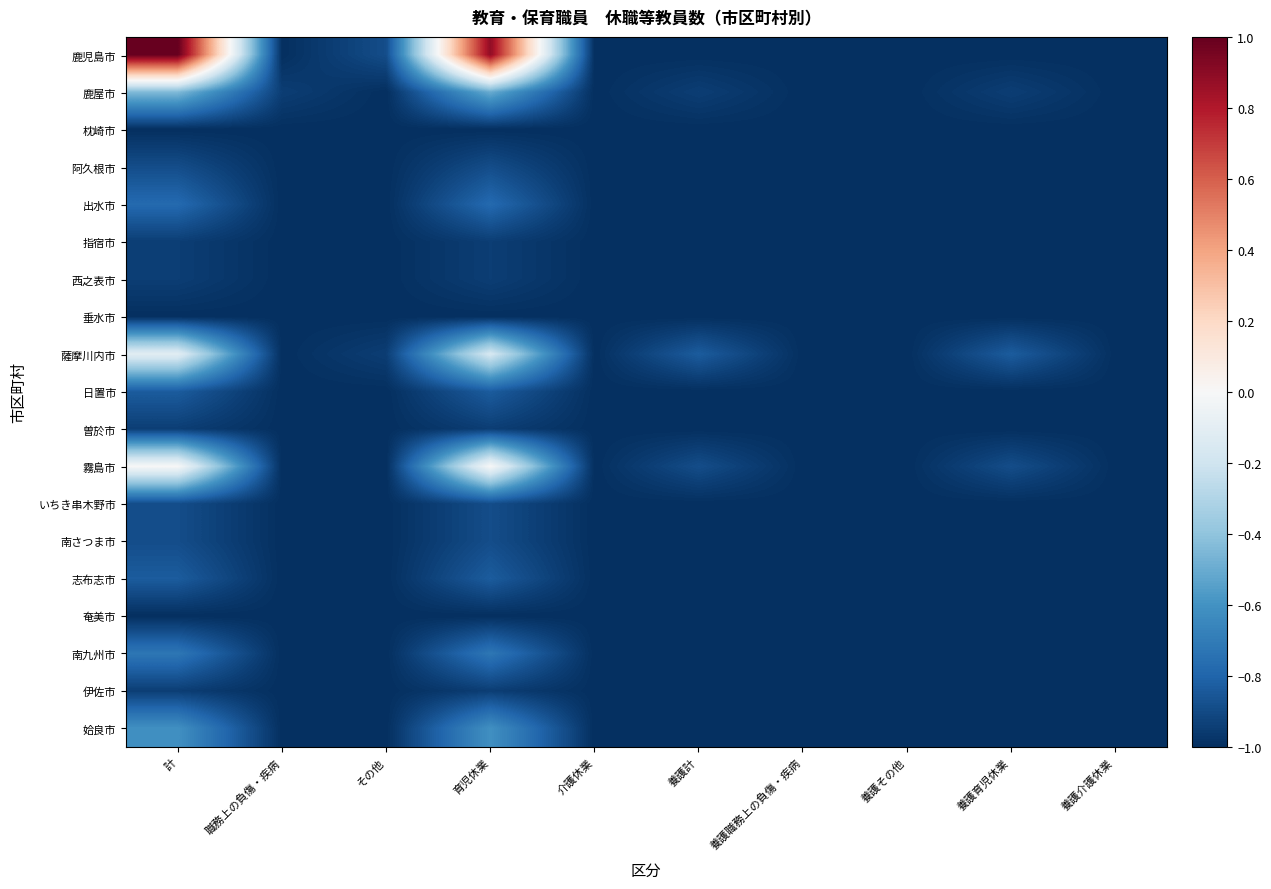

Which category has the highest value across all series?

計